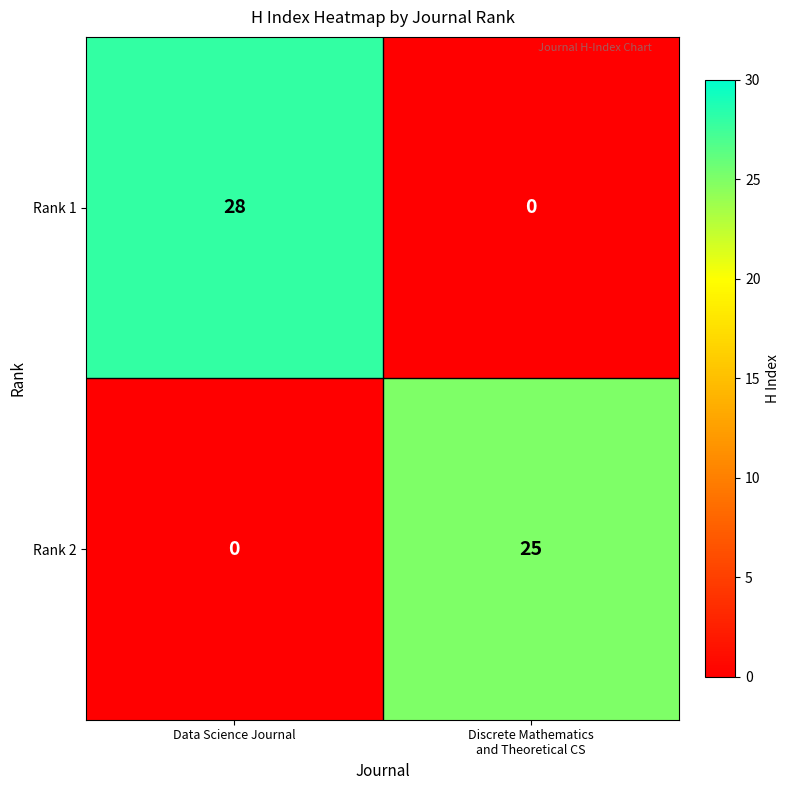

Is it true that Rank 1 equals 39 at Data Science Journal?

False